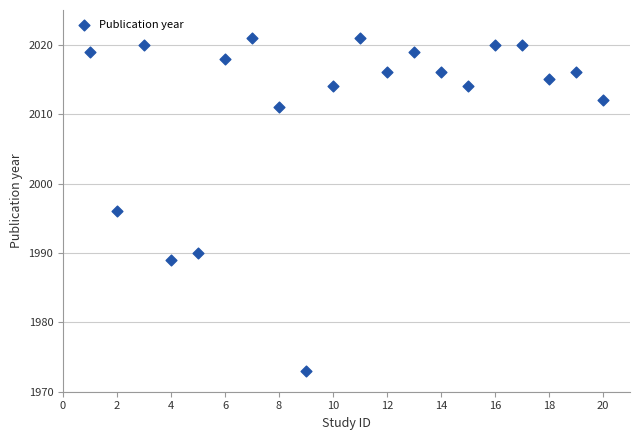

What Y value in the scatter plot is closest to 1997?

1996